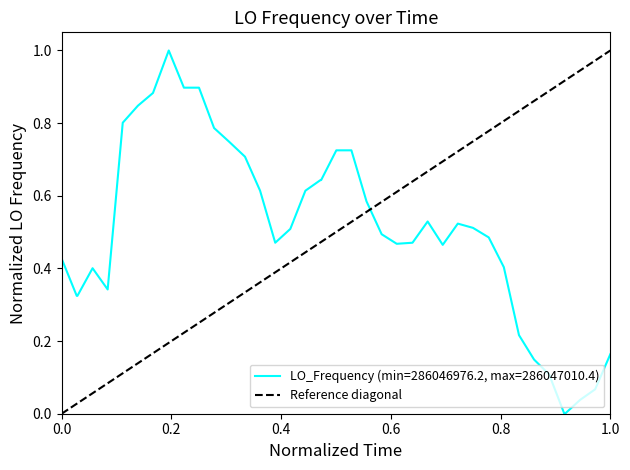

Is it true that the value at 0.2 is 1?

True